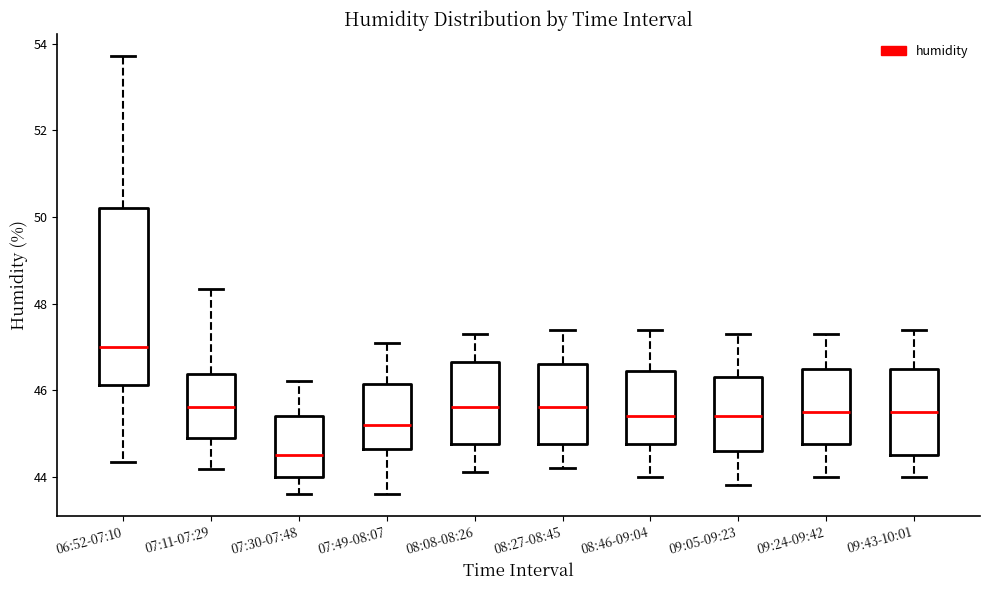

Which box is the tallest, from its lower edge to its upper edge?

06:52-07:10